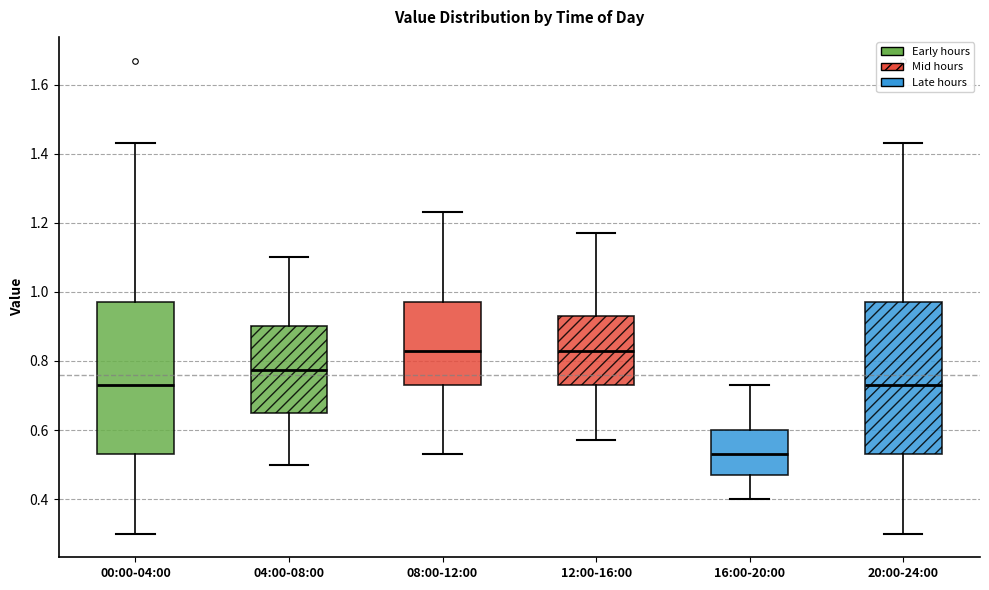

Where is the upper edge of the box for 16:00-20:00 on the y-axis? The values are not printed on the chart, so give them approximately, as read against the axis.

0.60